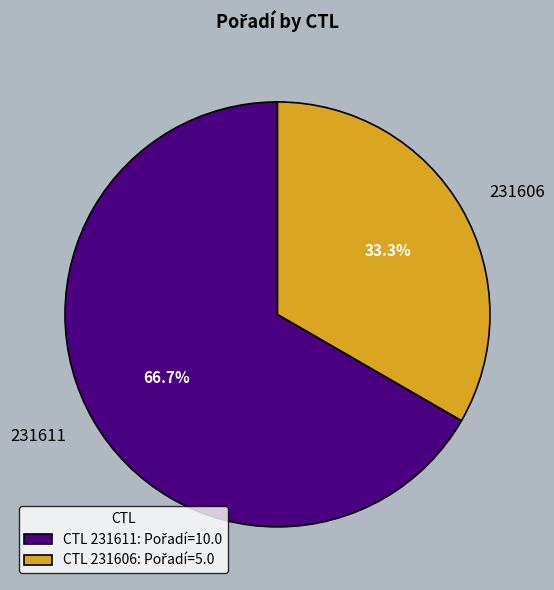

The 231606 slice represents 33% of the pie. True or false?

True